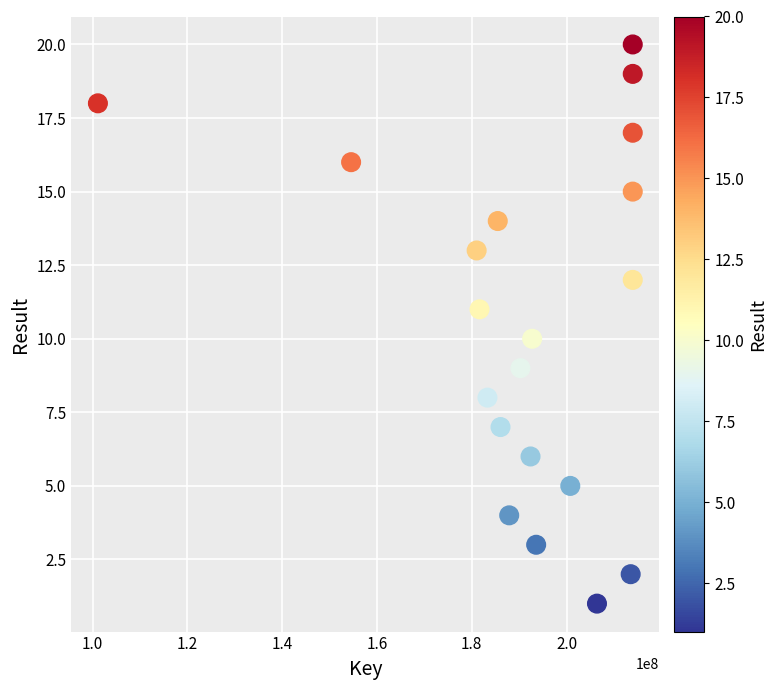

What is the range of X values (max minus min)?

112859661